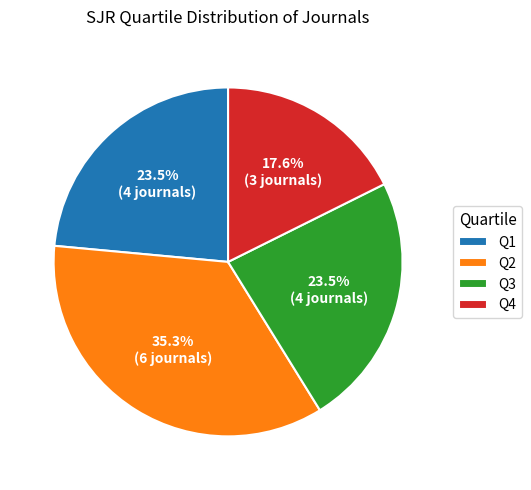

Do Q3 and Q2 together represent more than half of the pie?

Yes